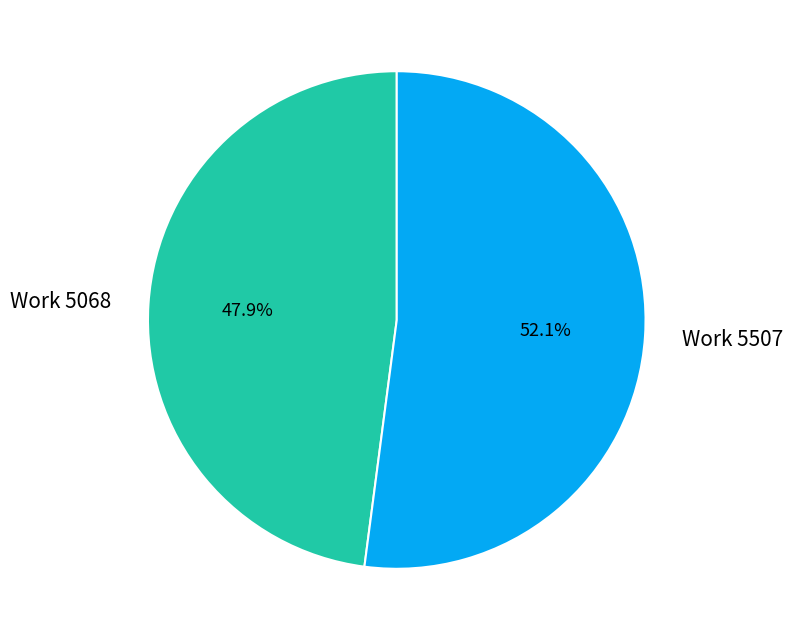

To the nearest percent, what is the difference between the Work 5068 and Work 5507 slice percentages?

4%